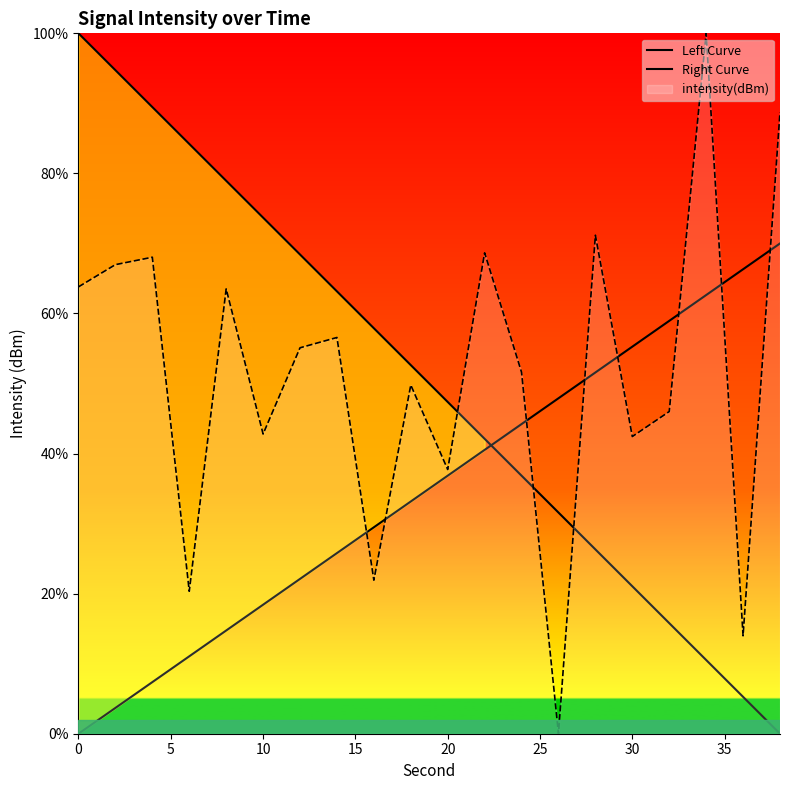

How many intersections are there between Left Curve and Right Curve?

1